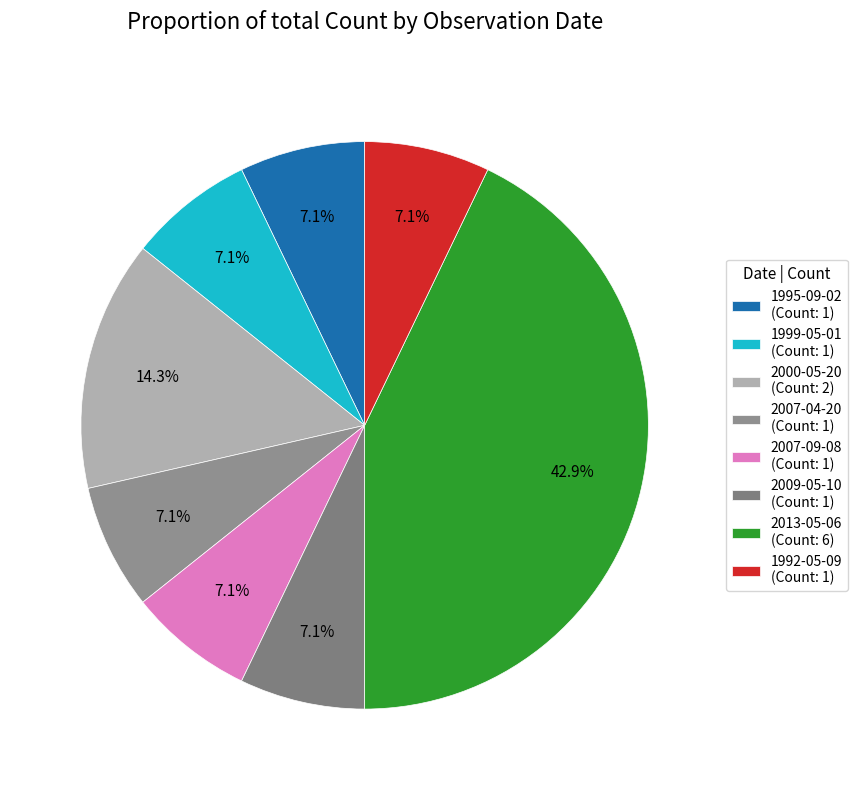

What is the change in value from 2013-05-06 to 1992-05-09?

-5